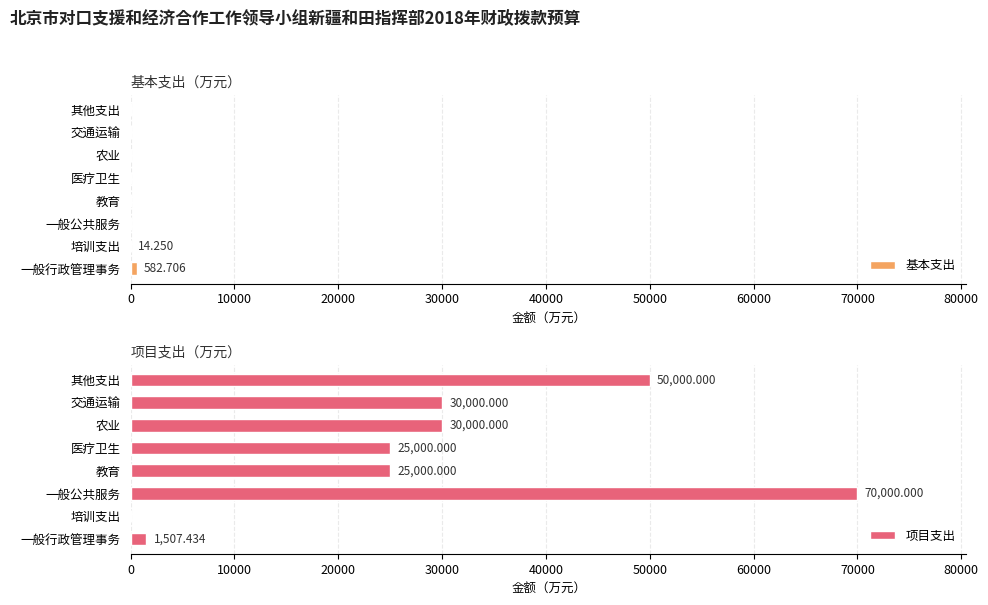

Rank the series at 20000 from highest to lowest value.

项目支出, 基本支出